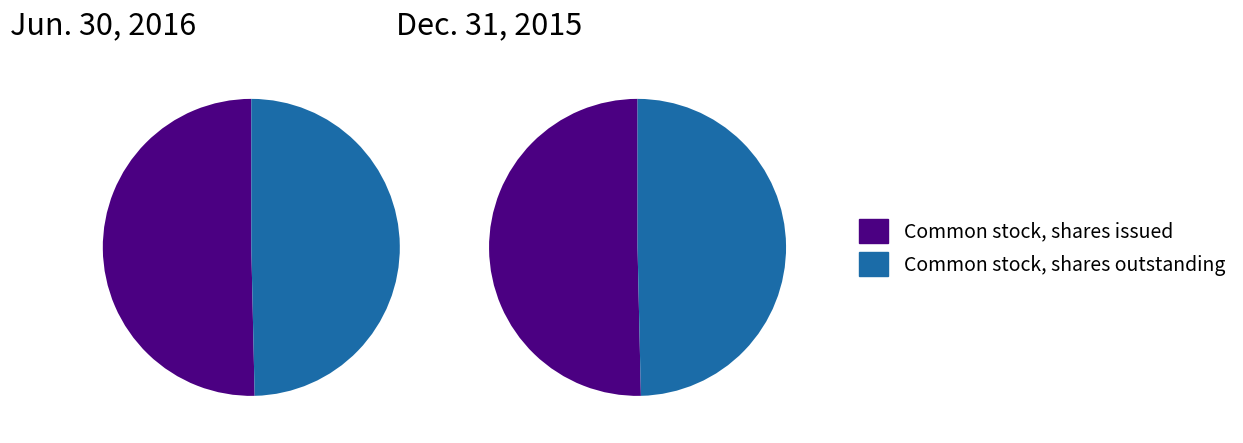

What percentage is NOT represented by Common stock, shares issued?

49.6%